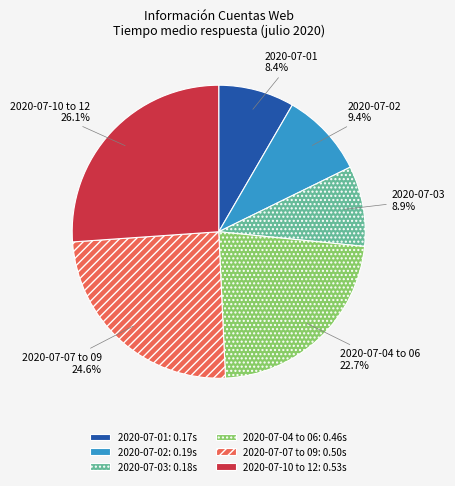

Is the sum of 2020-07-03 and 2020-07-07 to 09 greater than half?

No